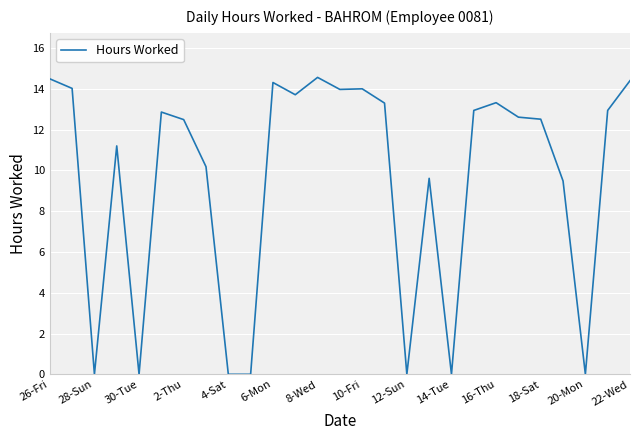

What is the maximum value shown in the chart?

14.6